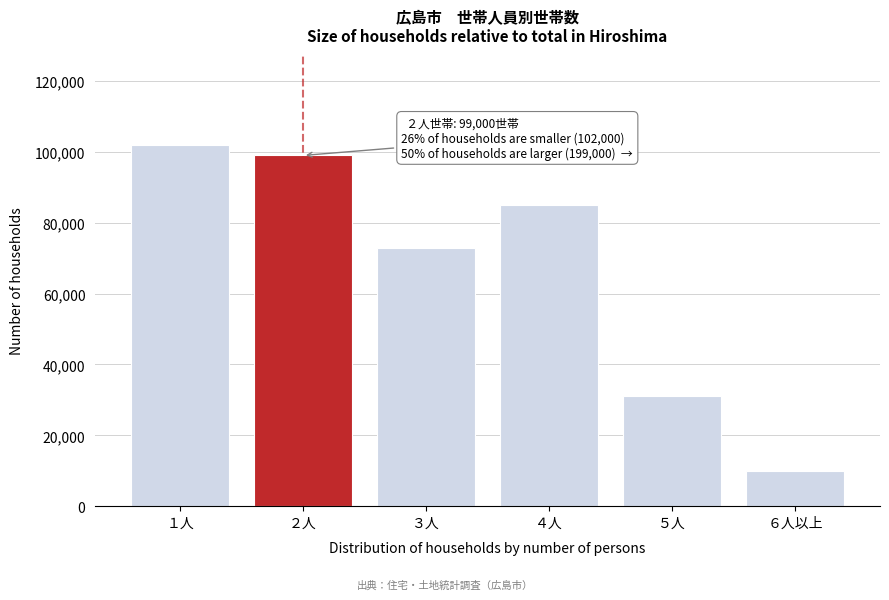

Reading right to left, transcribe all the data shown in this chart.

10000	31000	85000	73000	99000	102000